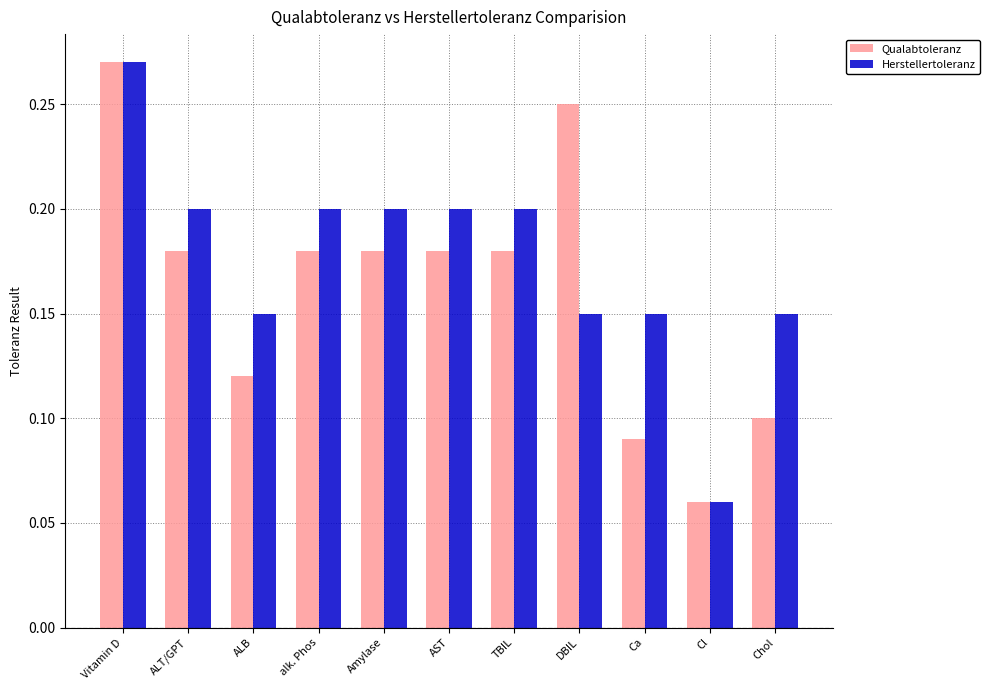

What is the label of the 3rd bar from the right?

Ca